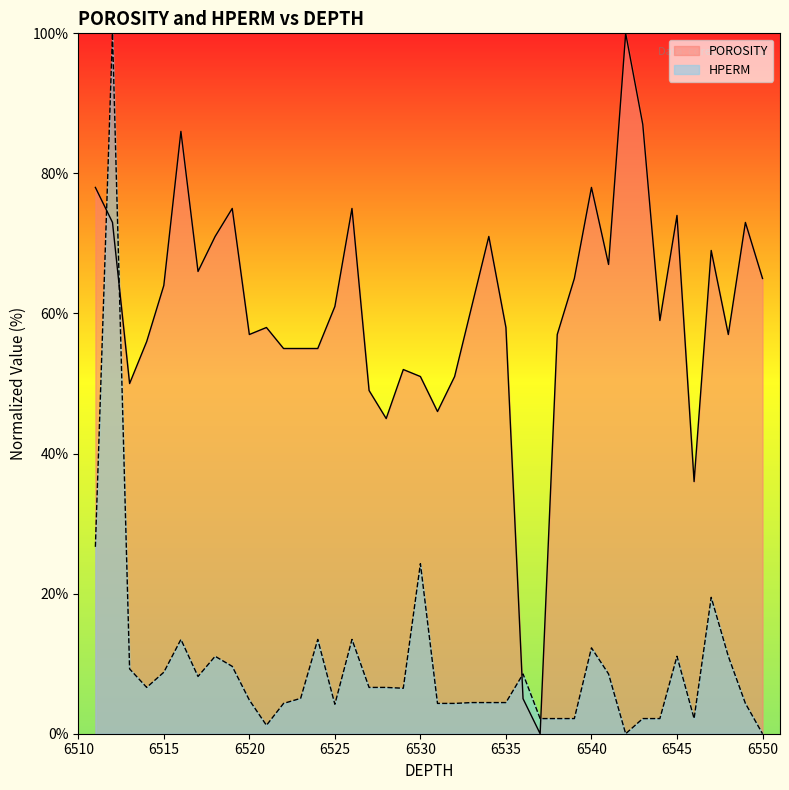

Which has a higher value, 6517 or 6518?

6518